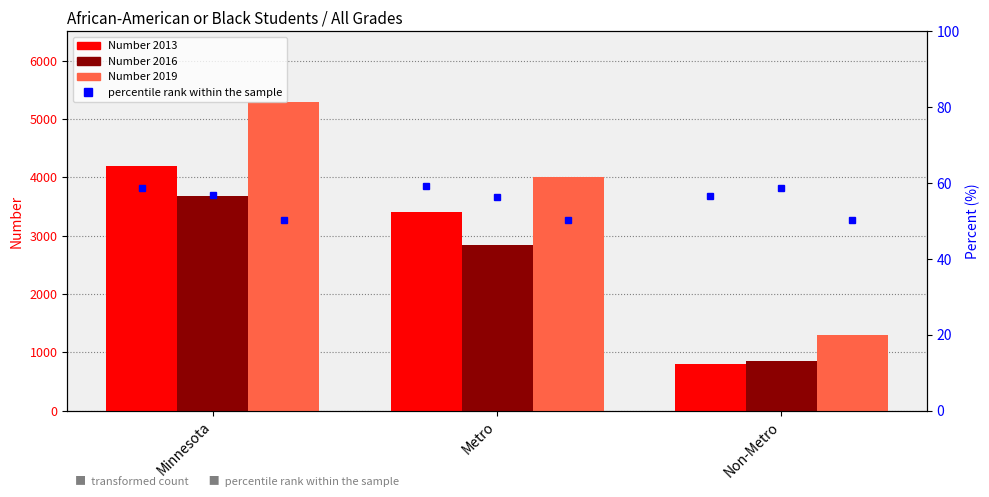

Reading left to right, transcribe all the data shown in this chart.

Percent 2013: 58.7	59.2	56.7
Percent 2016: 56.9	56.4	58.7
Percent 2019: 50.3	50.3	50.2